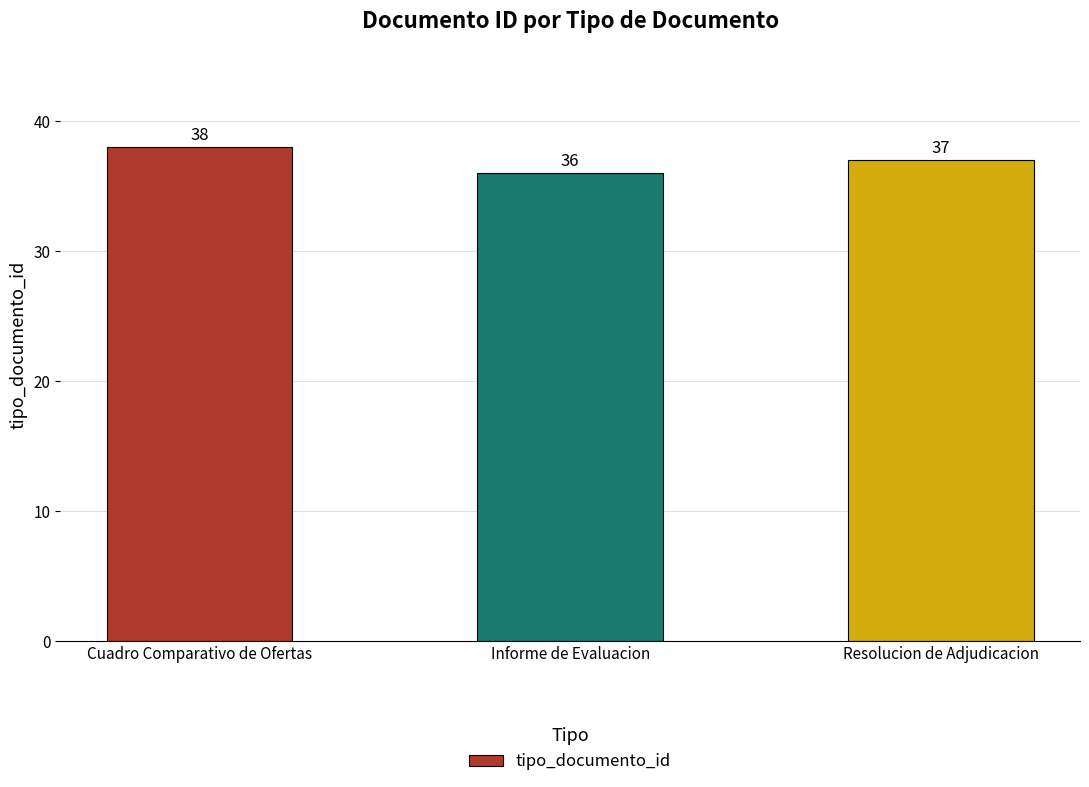

Which category has the highest value across all series?

Cuadro Comparativo de Ofertas